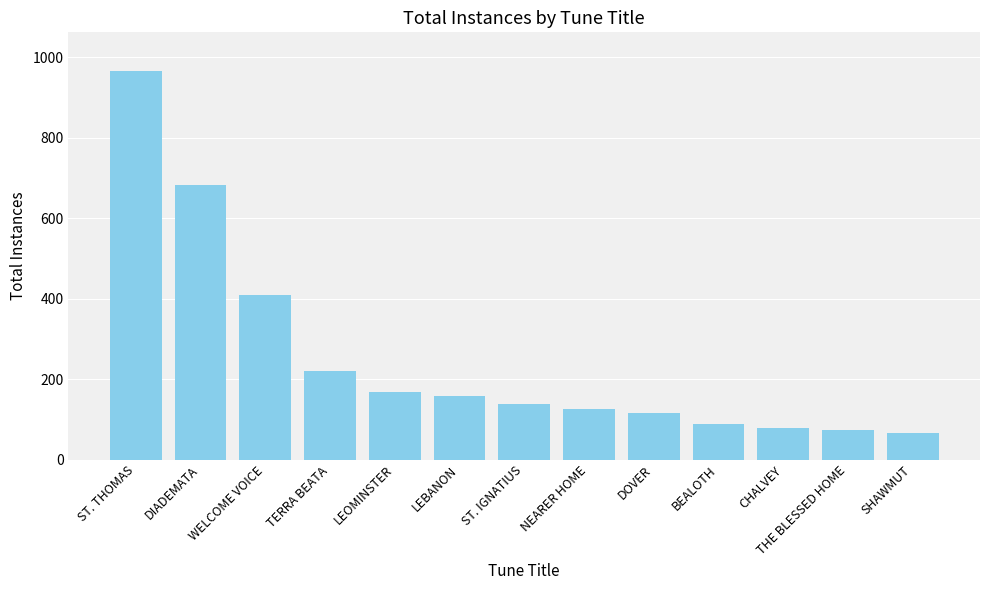

What is the label of the 1st bar from the right?

SHAWMUT